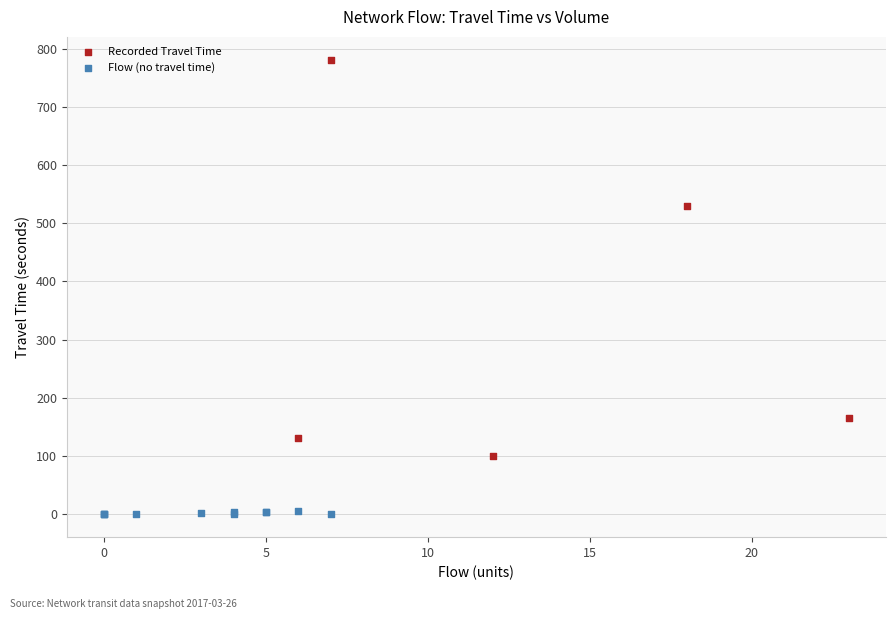

Which series has the widest spread of Y values?

Recorded Travel Time